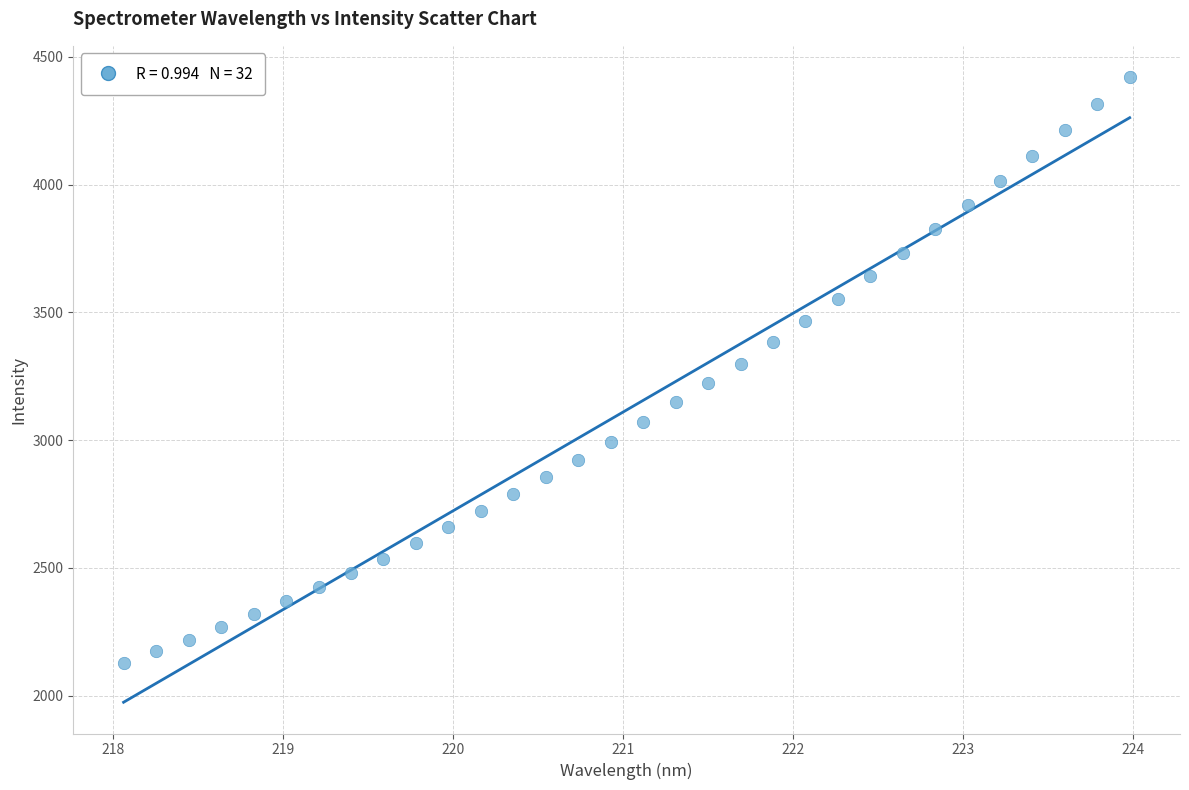

What is the range of Y values (max minus min)?

2294.3